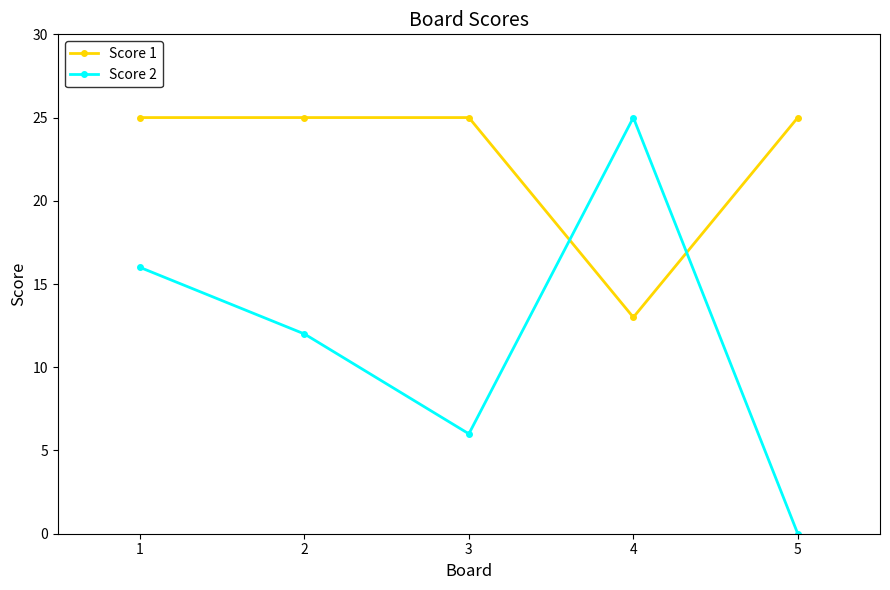

Reading left to right, list all the values displayed in this chart.

Score 1: 25	25	25	13	25
Score 2: 16	12	6	25	0